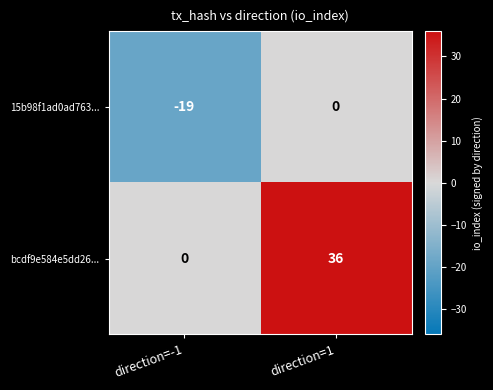

At which category is the sum across all series the highest?

direction=1